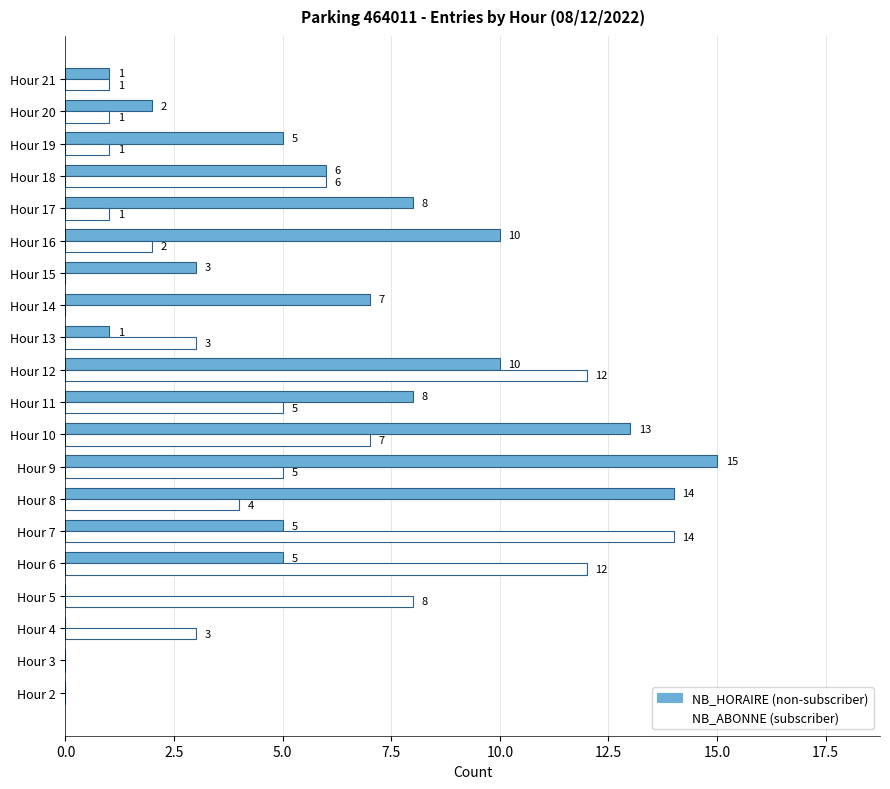

At which category is the sum across all series the highest?

Hour 12